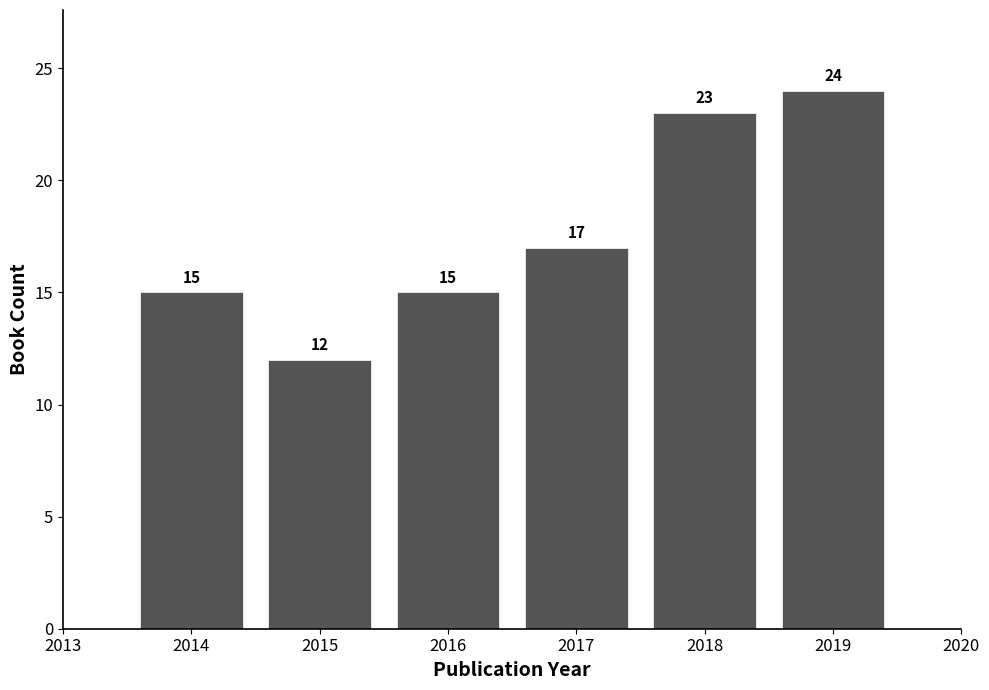

Reading right to left, transcribe all the data shown in this chart.

24	23	17	15	12	15